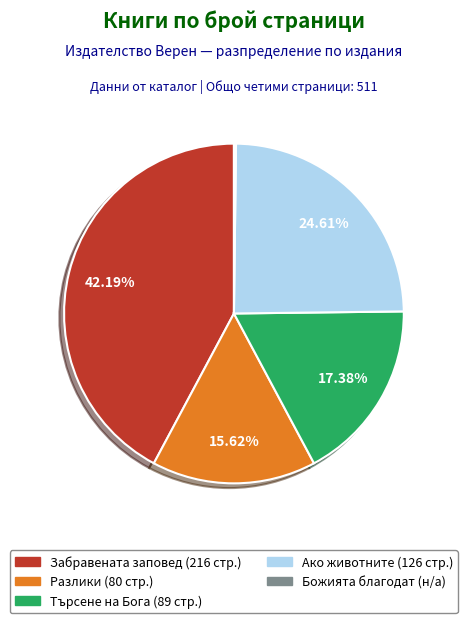

Does any single category account for the majority?

No